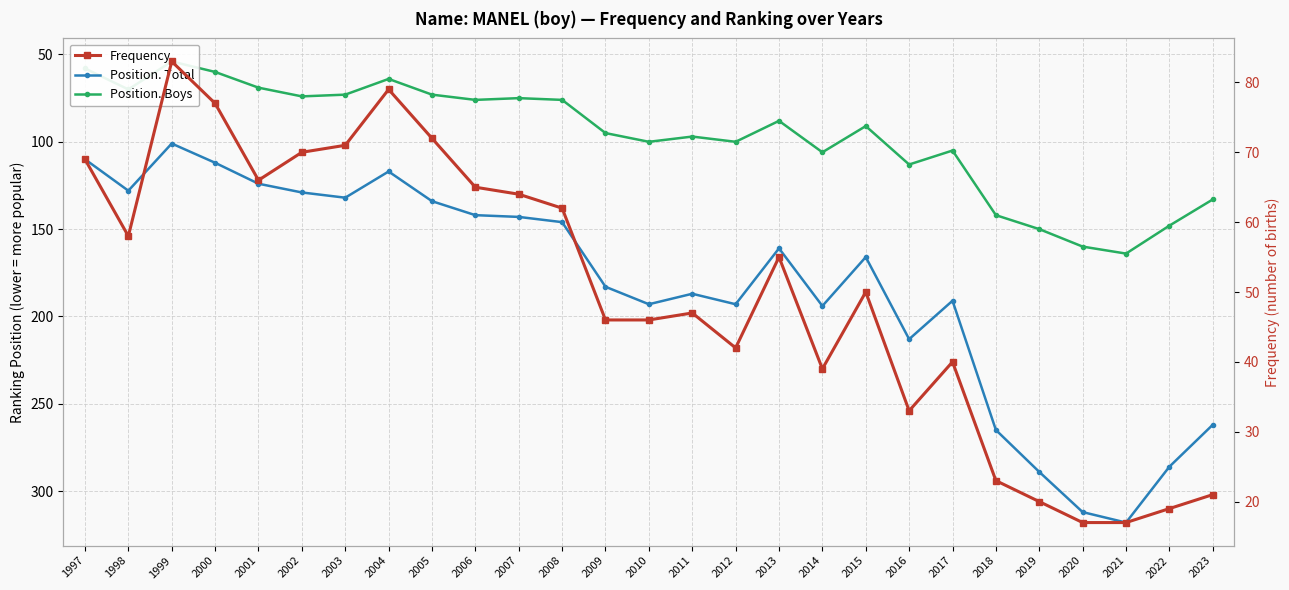

True or false: Frequency has more than 2 points higher than both neighbors.

True